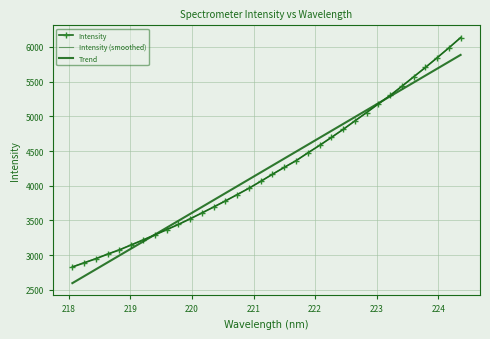

What is the label of the 28th point from the right?

223